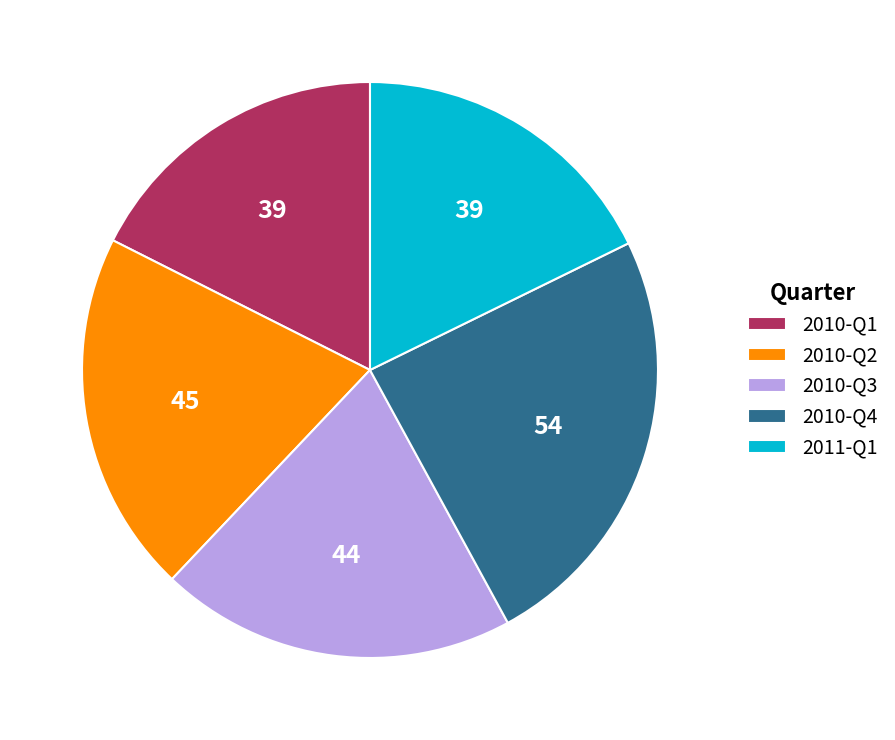

True or false: 2010-Q2 accounts for 20% of the total.

True